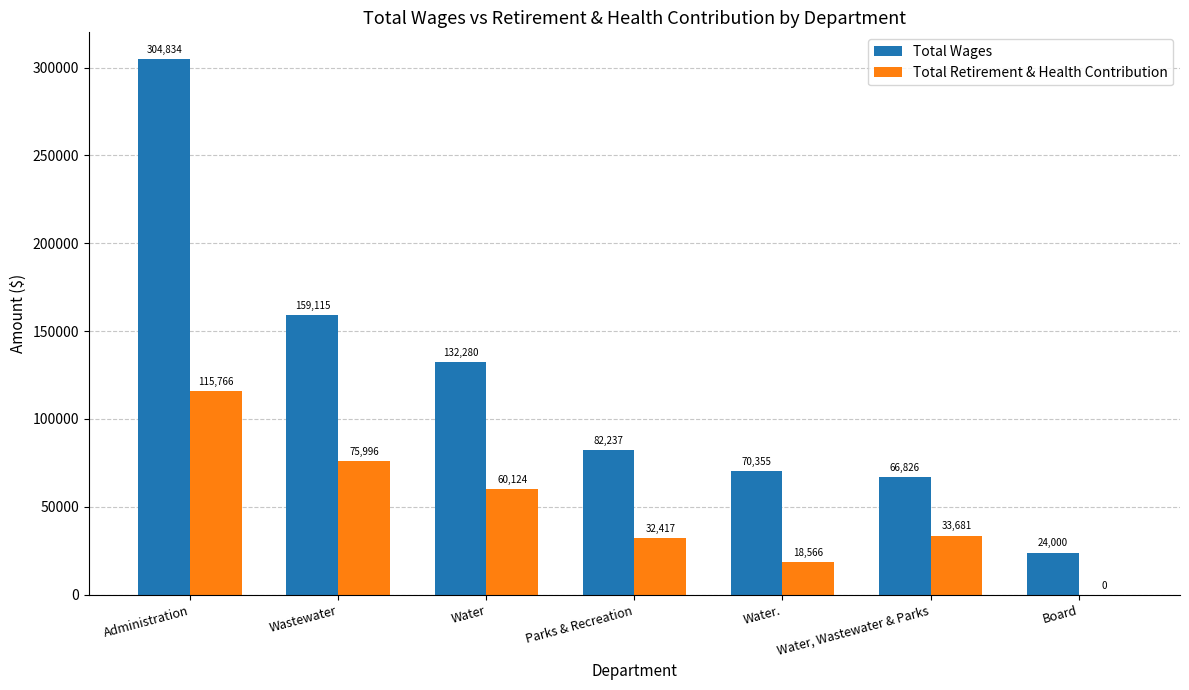

Is the value of Total Wages at Wastewater greater than the value of Total Retirement & Health Contribution at Board?

Yes